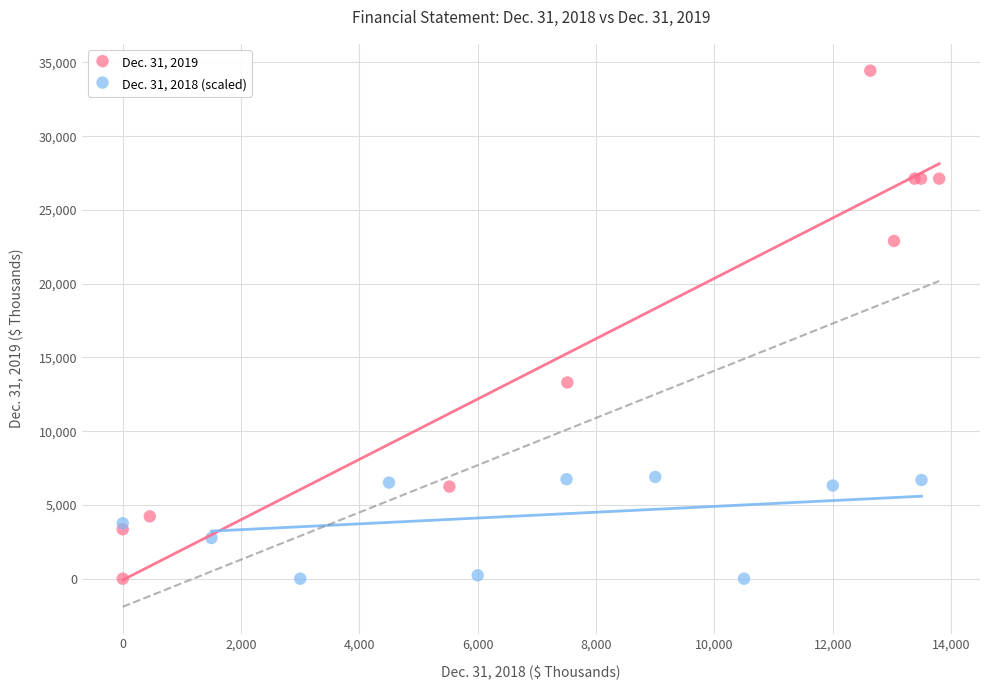

Which series has the widest spread of Y values?

Dec. 31, 2019